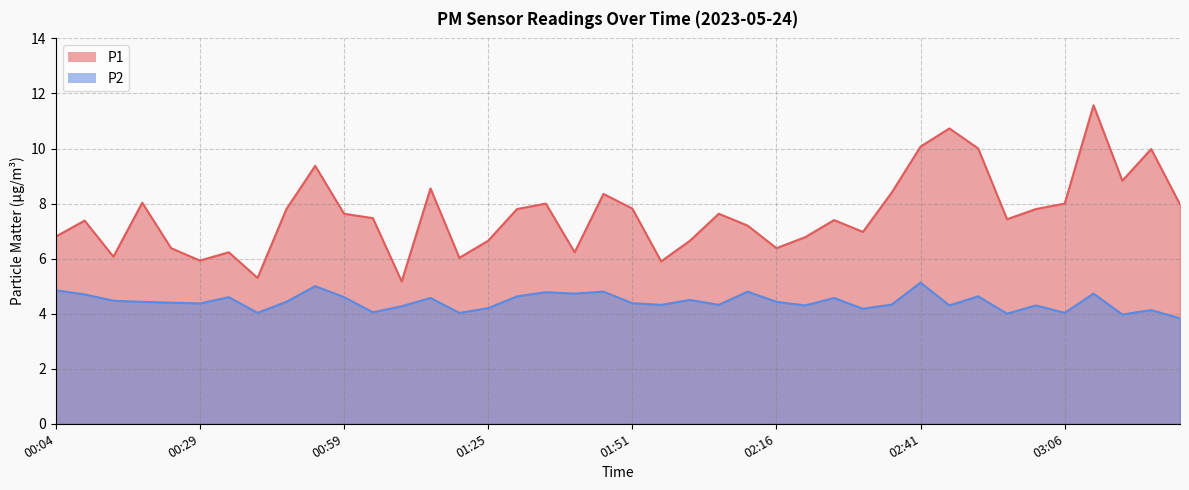

Which series has the largest total across all categories?

P1